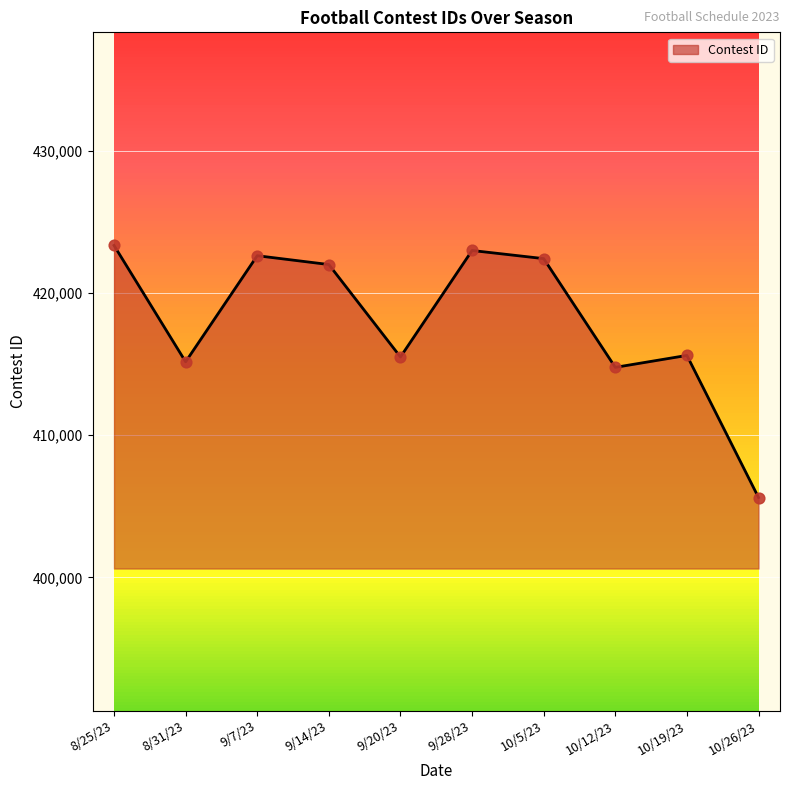

What is the change in value from 9/28/23 to 10/26/23?

-17388